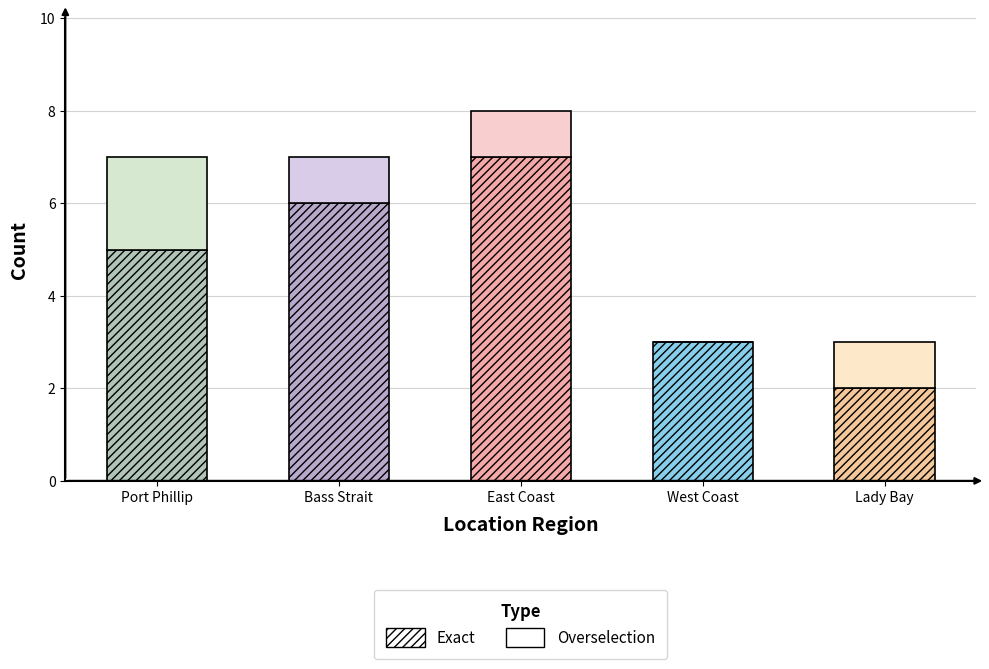

What is the total value across all series at East Coast?

8